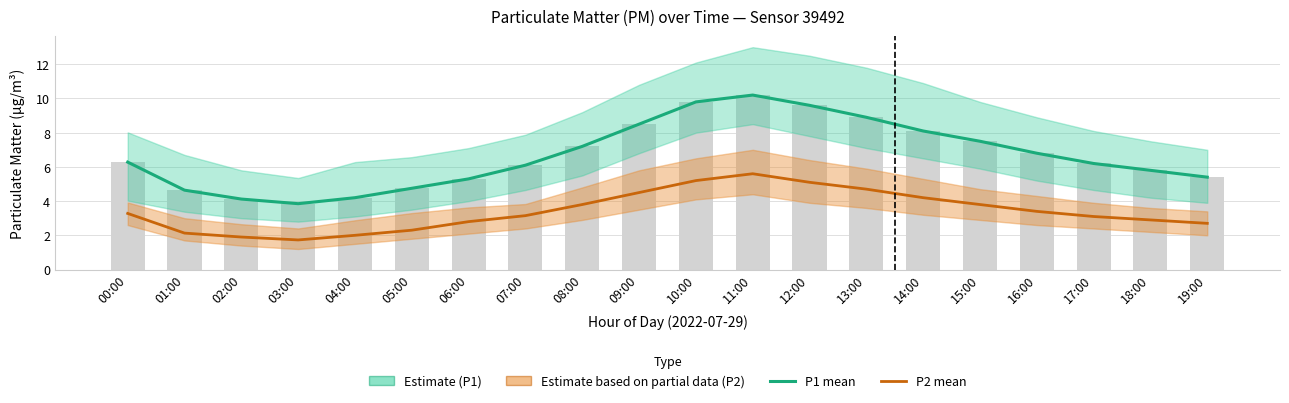

What is the total value across all series at 16:00?

10.2